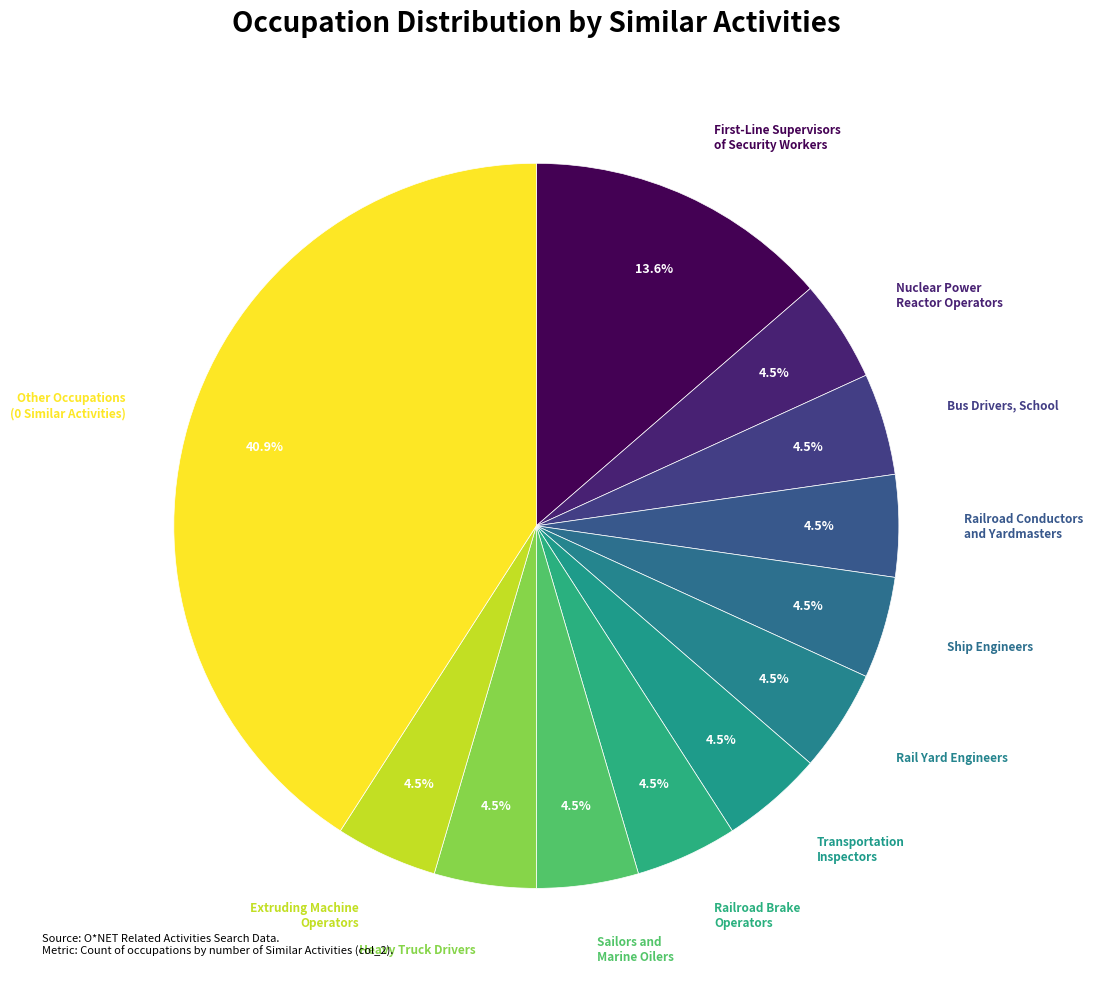

Count the number of slices in the pie.

12